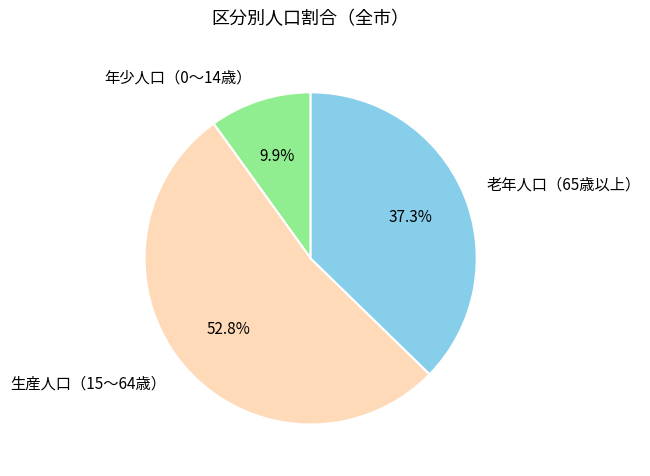

How many slices are in this pie chart?

3